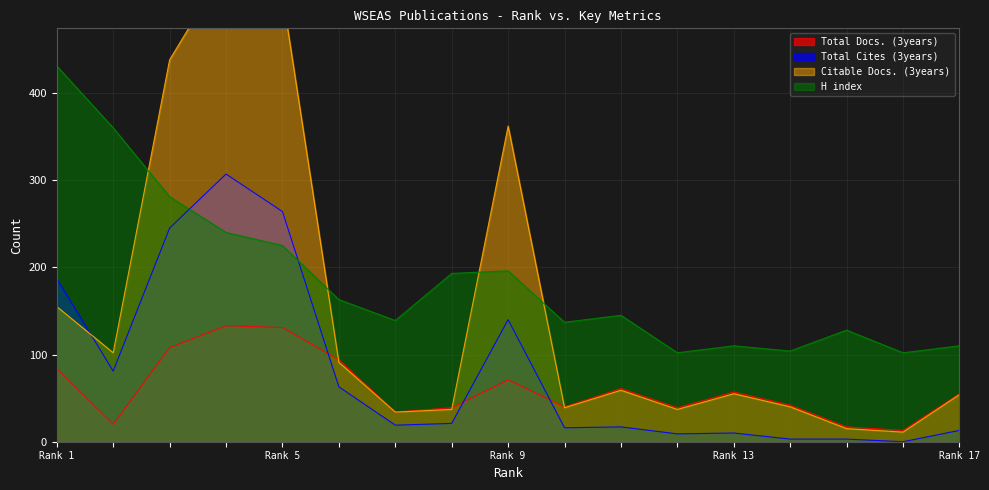

Which series has the largest range (max minus min)?

Citable Docs. (3years)